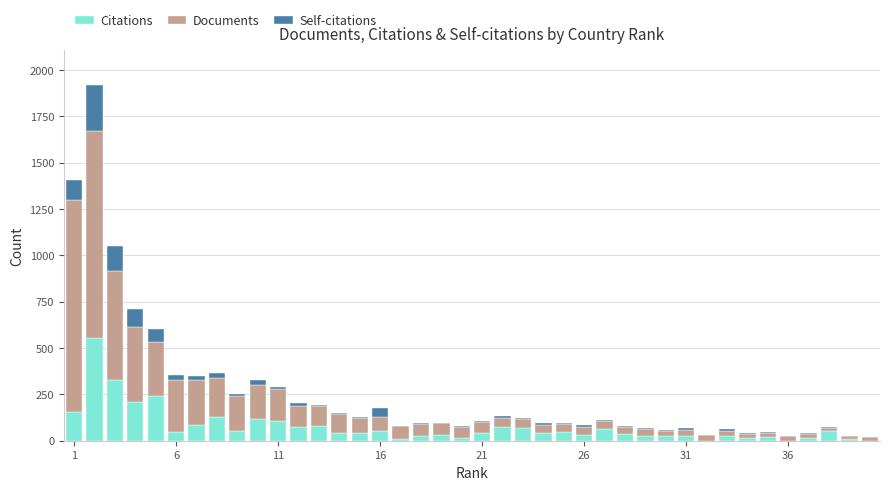

What is the maximum value for Citations?

556